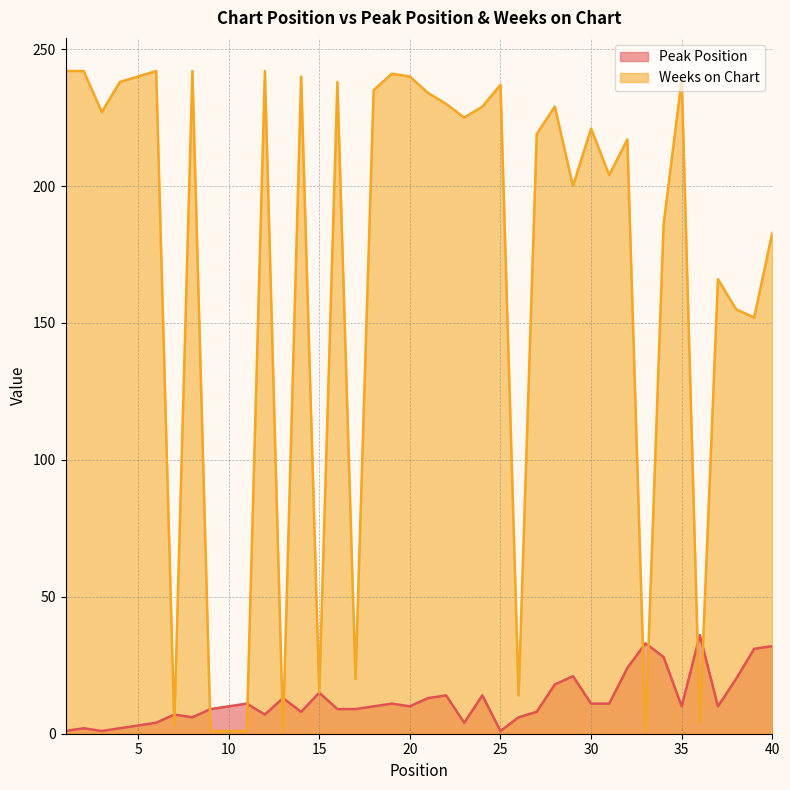

Between which two adjacent categories do Weeks on Chart and Peak Position first intersect?

6 and 7